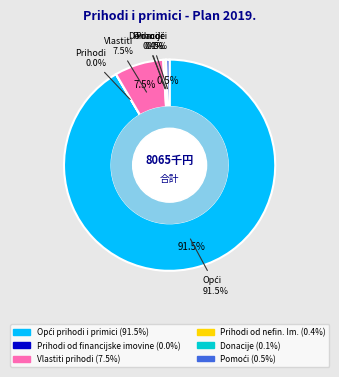

The Vlastiti prihodi slice represents 7% of the pie. True or false?

True